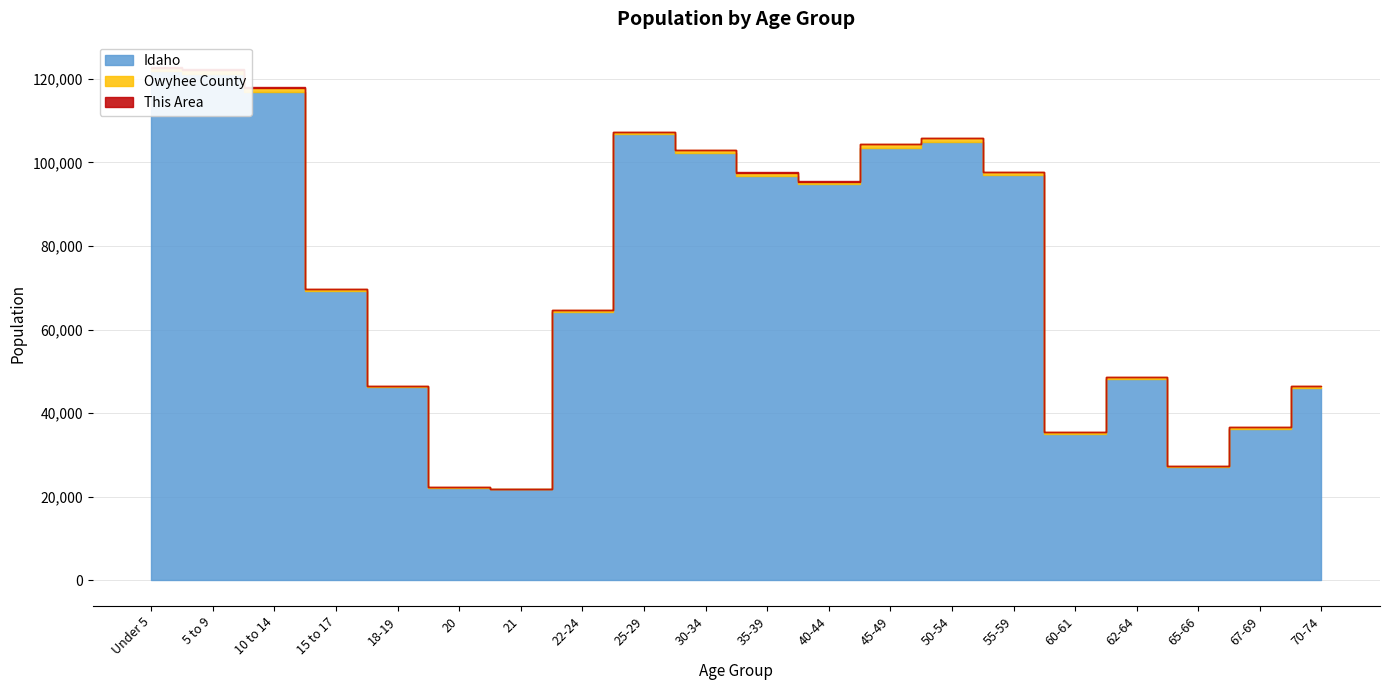

Where is Idaho nearest to the value 71774?

15 to 17